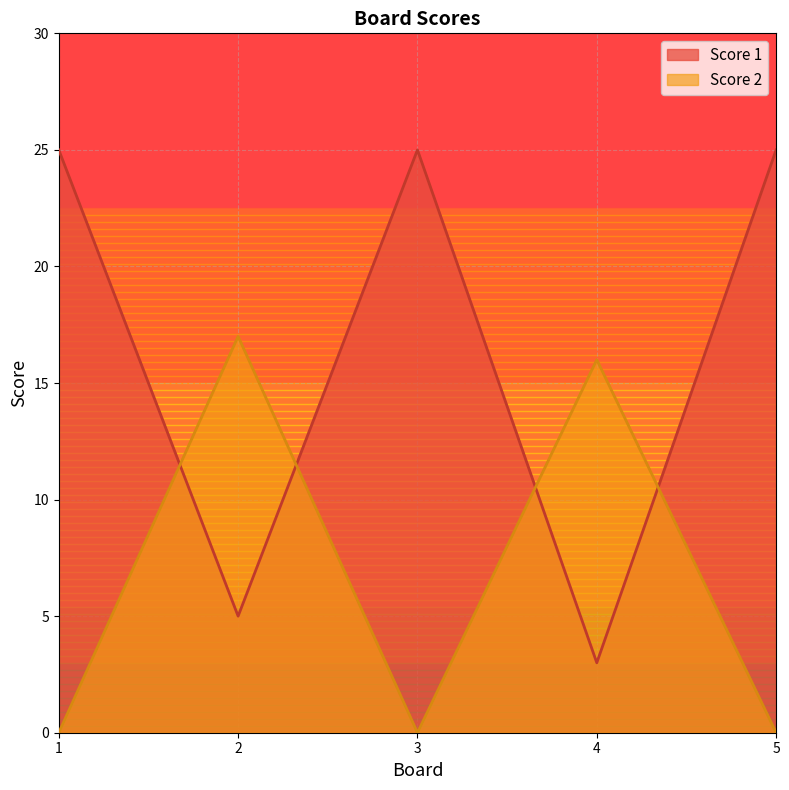

After their last crossing, which series has the higher values: Score 2 or Score 1?

Score 1